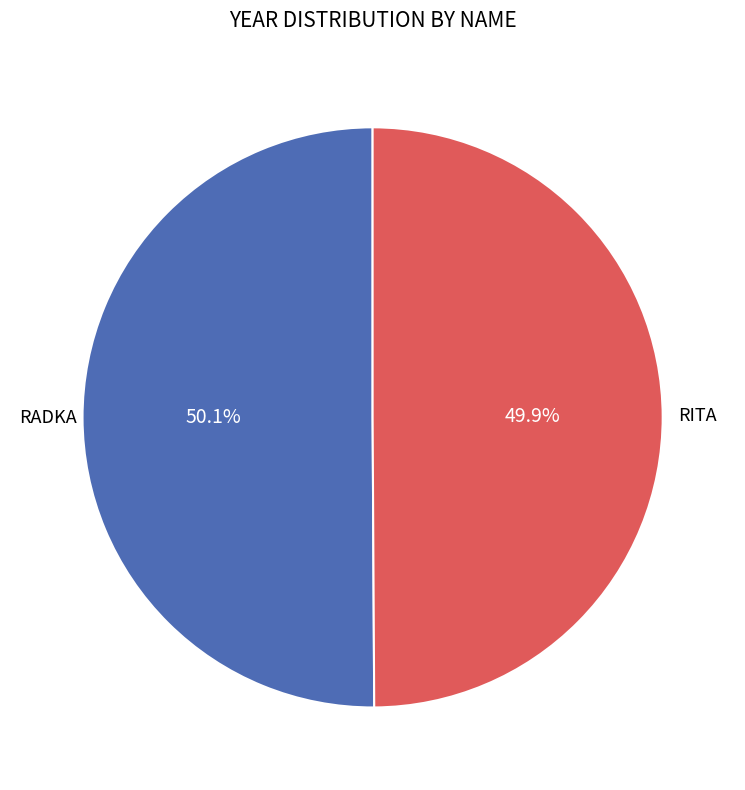

Is there a majority slice in this chart?

Yes